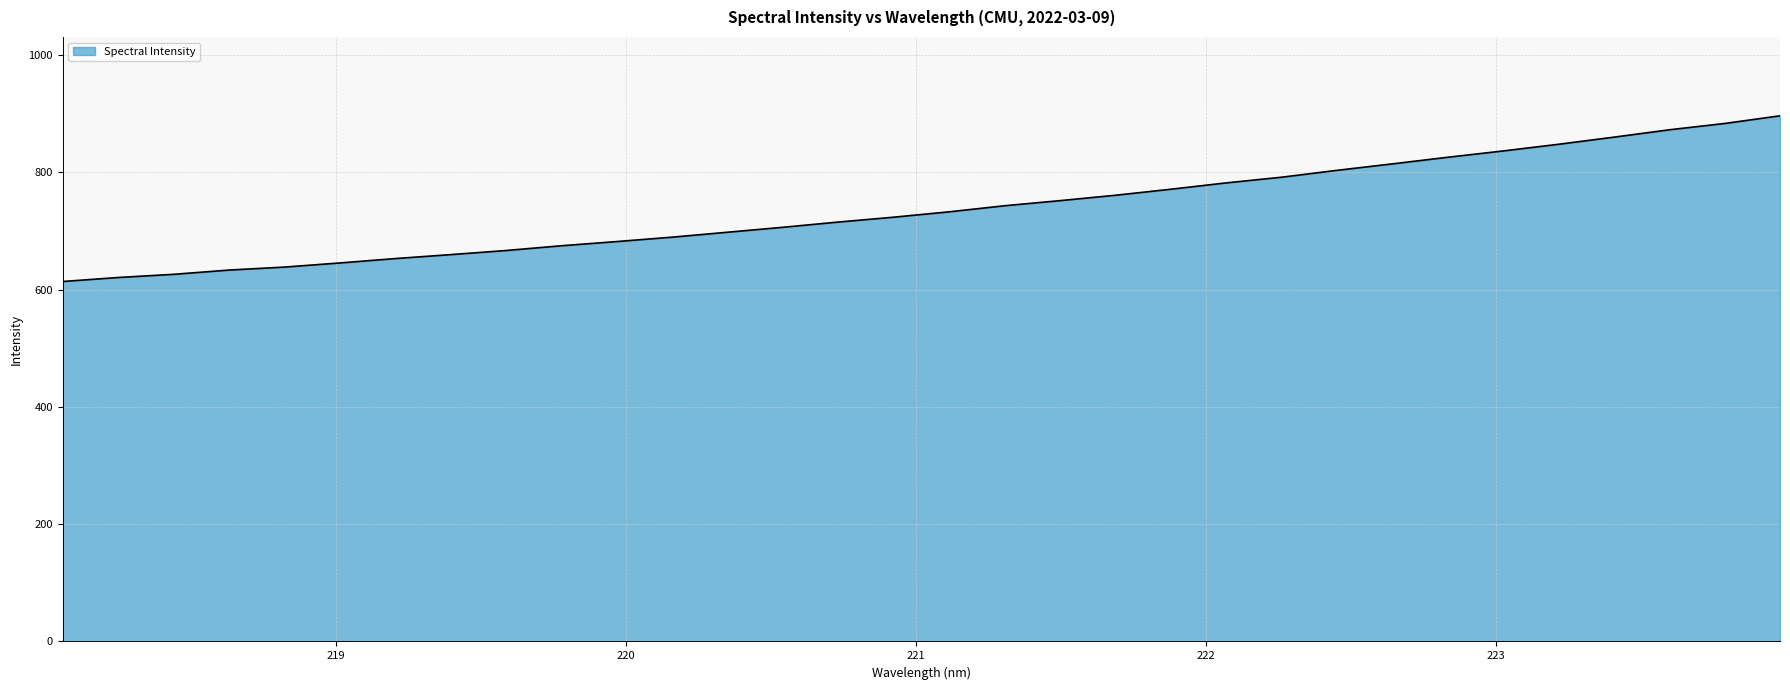

What is the maximum value shown in the chart?

896.7